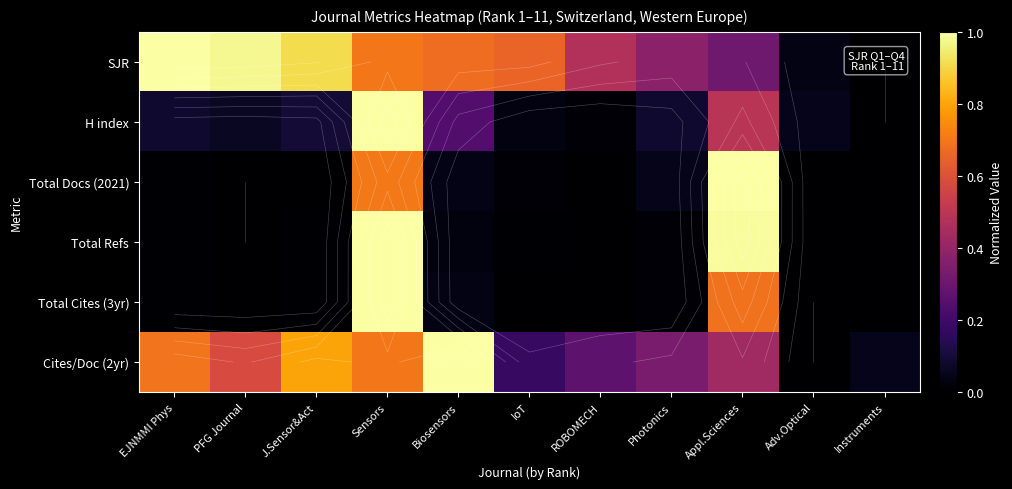

True or false: Total Cites (3yr) has a value of 0.0 at Photonics.

True